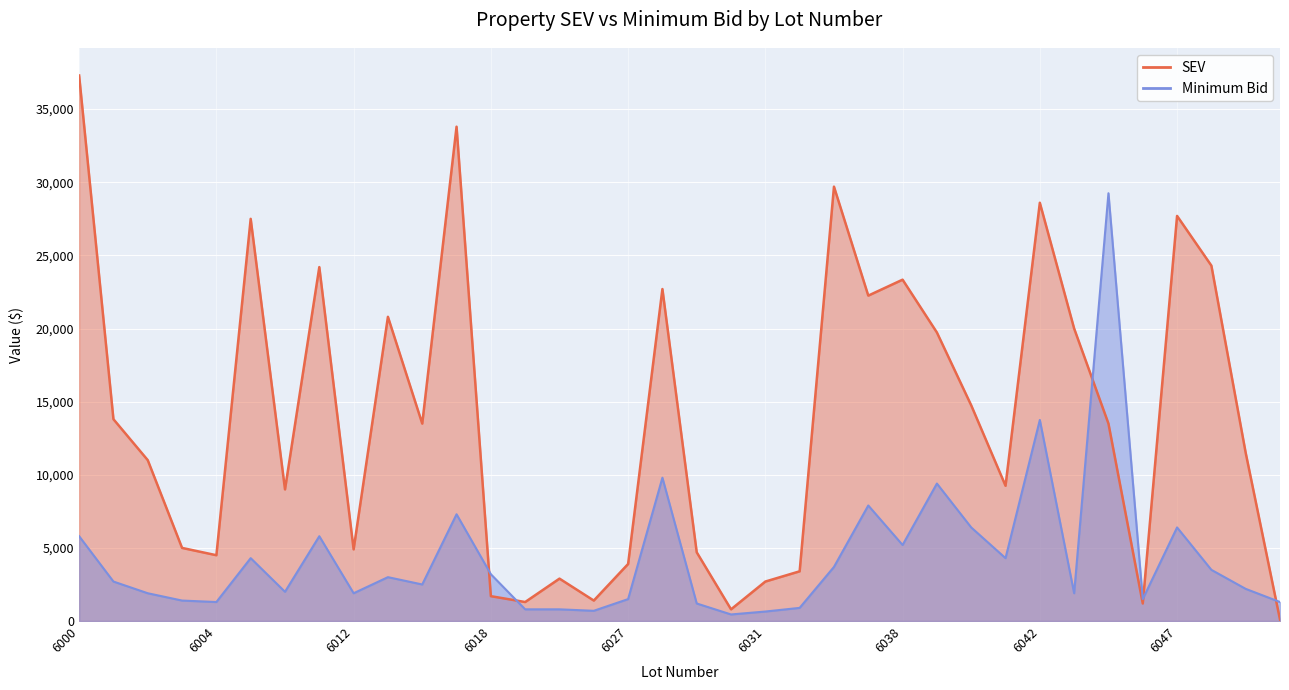

Reading left to right, transcribe all the data shown in this chart.

SEV: 6000=37300	6001=13800	6002=11000	6003=5000	6004=4500	6005=27500	6007=9000	6009=24200	6012=4900	6013=20800	6015=13500	6016=33800	6018=1700	6021=1300	6025=2900	6026=1400	6027=3900	6028=22700	6029=4700	6030=800	6031=2700	6032=3400	6033=29700	6037=22250	6038=23340	6039=19730	6040=14750	6041=9250	6042=28600	6043=20000	6044=13500	6046=1200	6047=27700	6048=24300	6049=11500	6050=100
Minimum Bid: 6000=5800	6001=2700	6002=1900	6003=1400	6004=1300	6005=4300	6007=2000	6009=5800	6012=1900	6013=3000	6015=2500	6016=7300	6018=3200	6021=800	6025=800	6026=700	6027=1500	6028=9800	6029=1200	6030=450	6031=650	6032=900	6033=3700	6037=7900	6038=5200	6039=9400	6040=6400	6041=4300	6042=13750	6043=1900	6044=29250	6046=1500	6047=6400	6048=3500	6049=2200	6050=1300